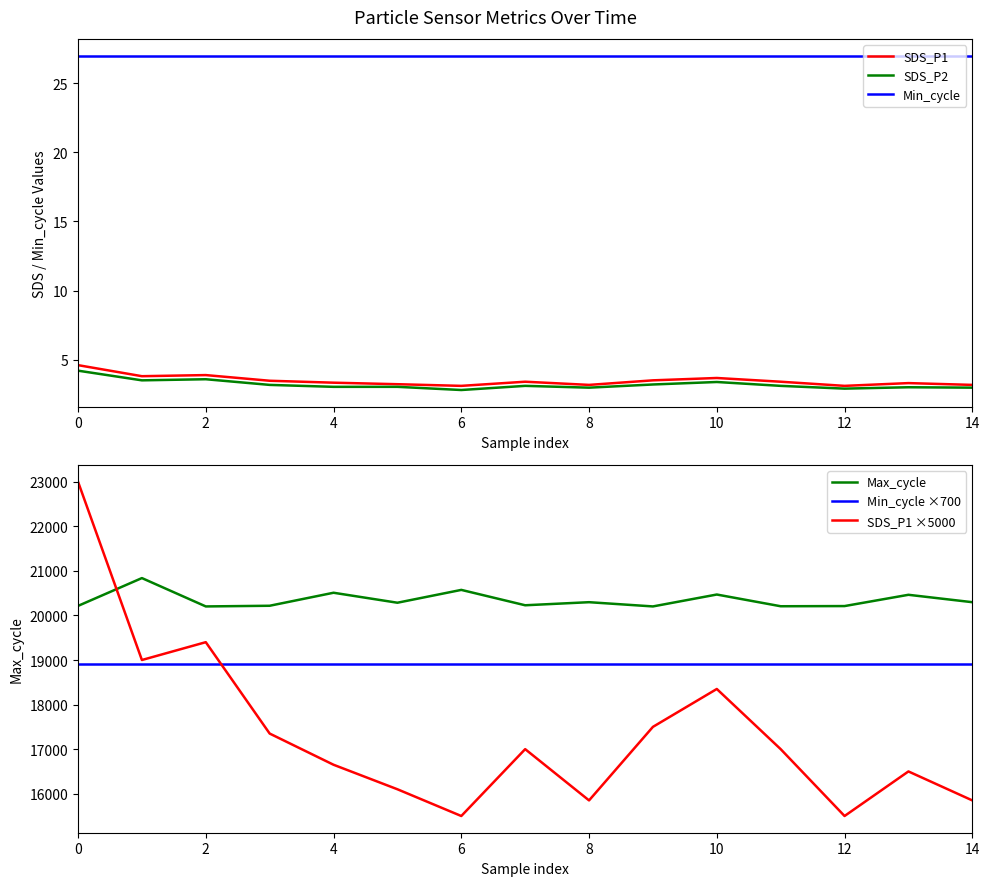

How many lines are shown in the chart?

6